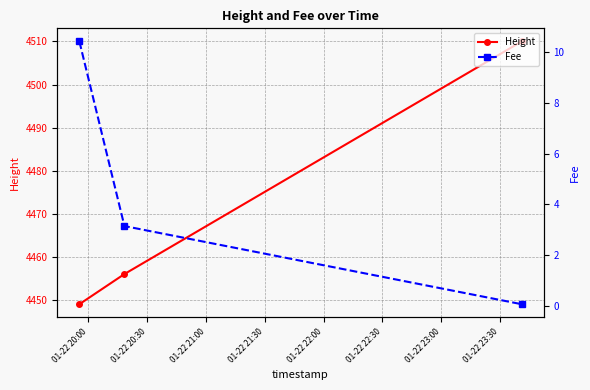

What is the value of the Height point at the 3rd from the left?

4510